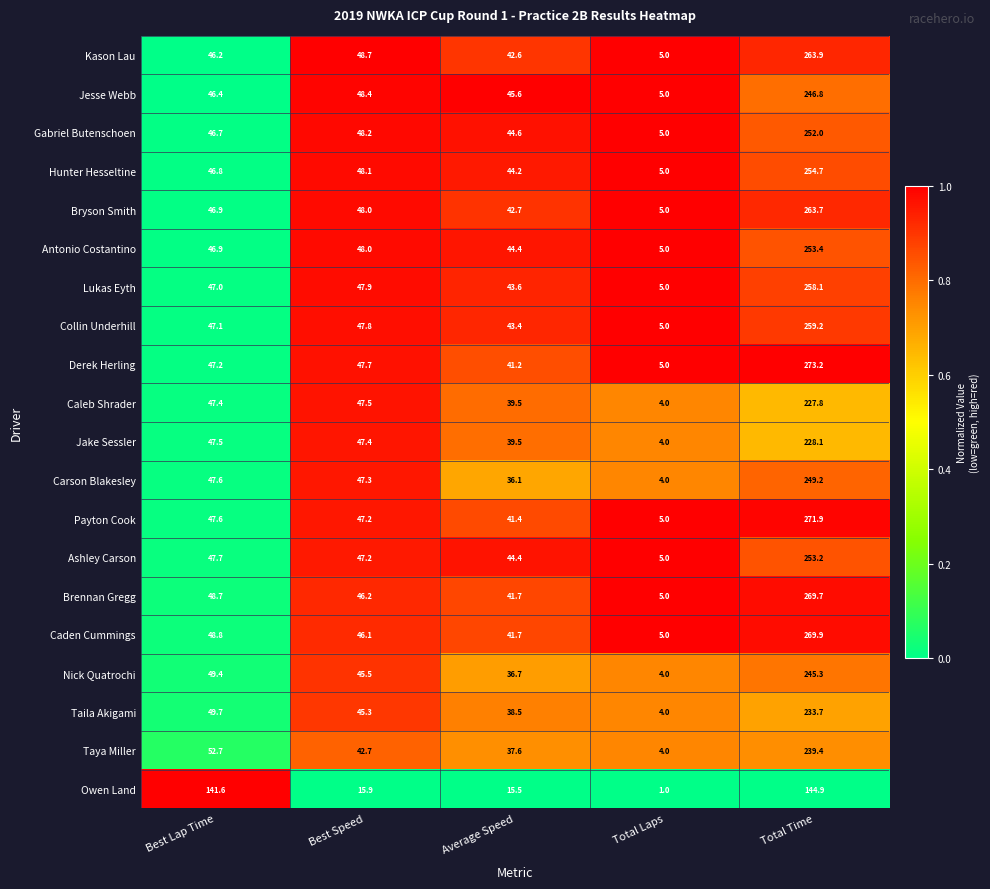

What is the sum of all Kason Lau values?

406.4